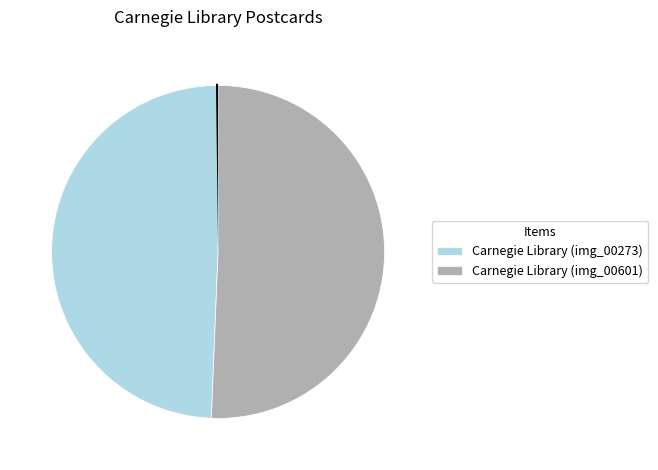

Which category has the smallest portion of the pie?

Carnegie Library (img_00273)